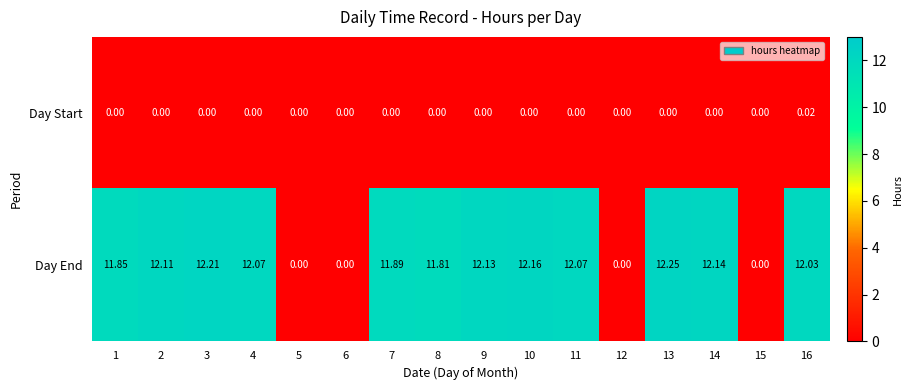

Which series has the largest range (max minus min)?

Day End